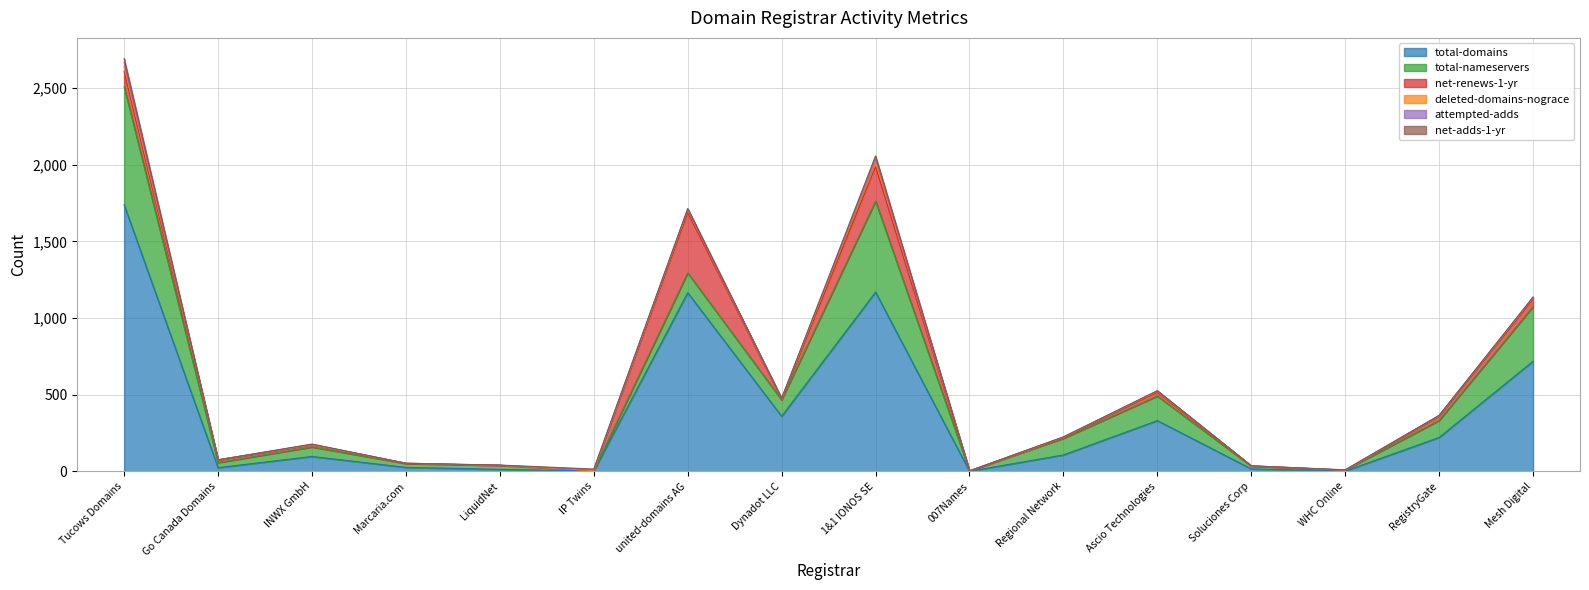

Where do net-adds-1-yr and net-renews-1-yr first cross each other?

IP Twins and united-domains AG